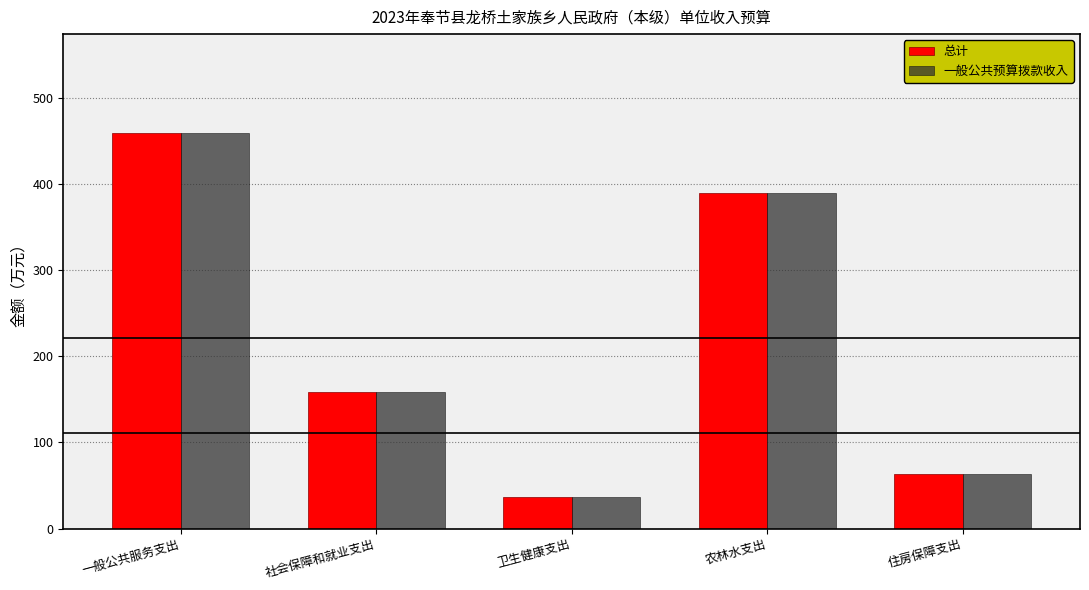

What is the sum of all 一般公共预算拨款收入 values?

1107.7